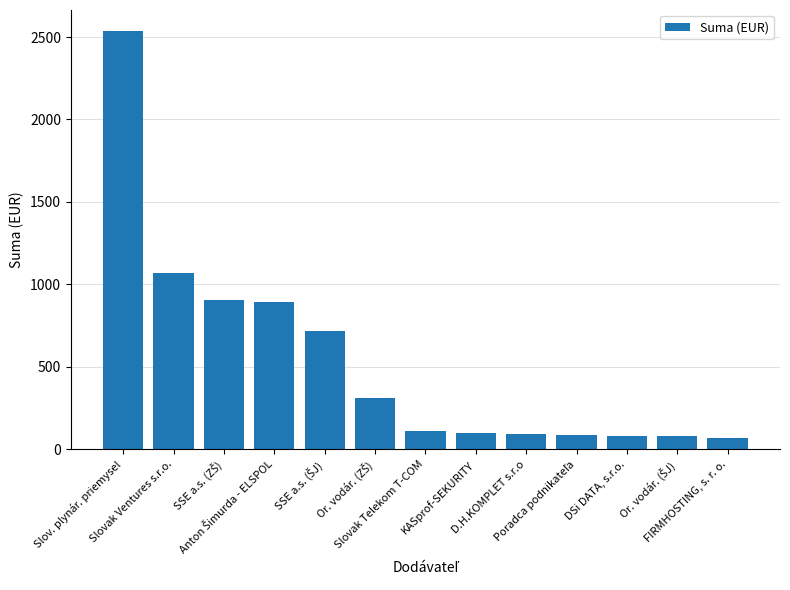

What is the sum of all values?

7048.6